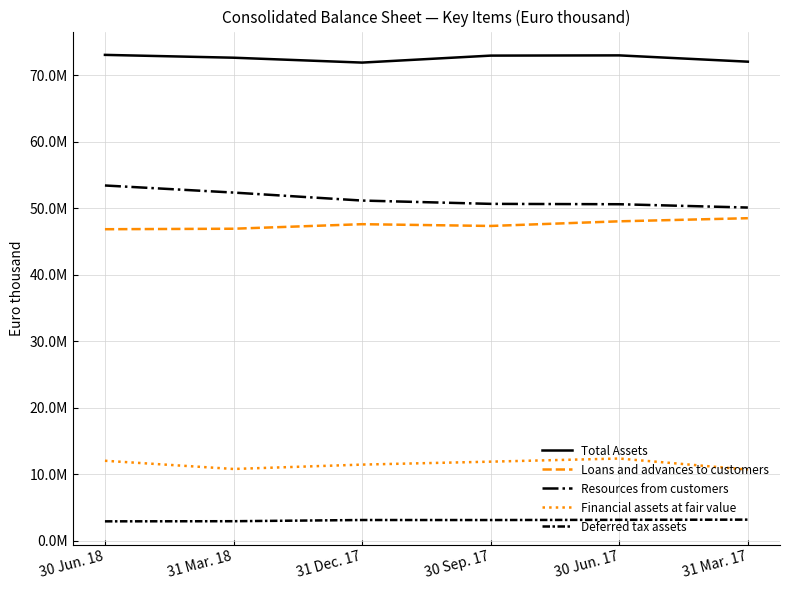

Is the value of Total Assets at 31 Dec. 17 greater than the value of Resources from customers at 30 Jun. 17?

Yes